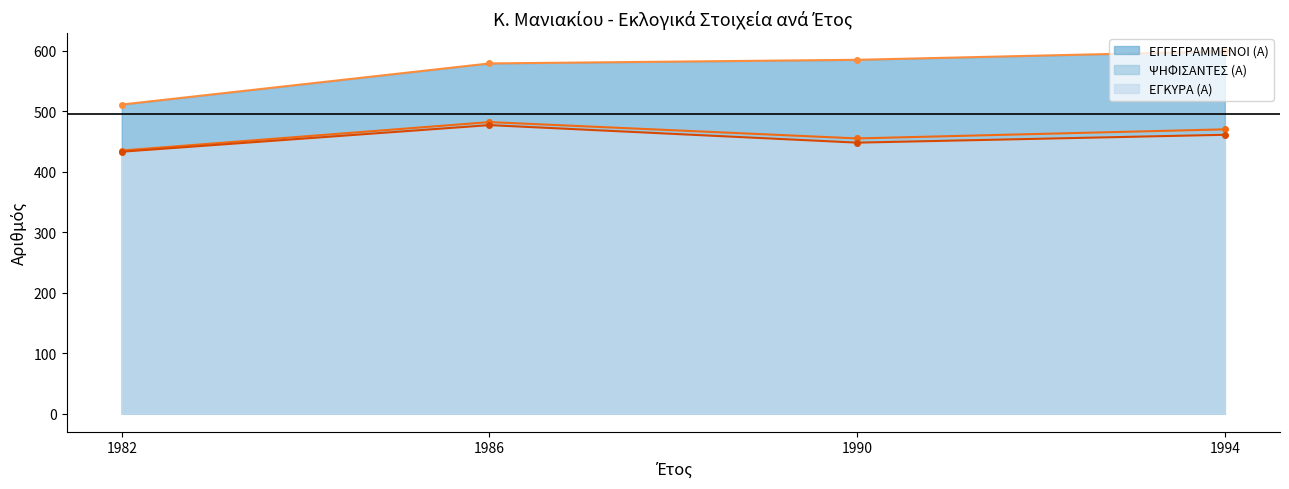

What is the sum of all ΕΓΓΕΓΡΑΜΜΕΝΟΙ (Α) values?

2274